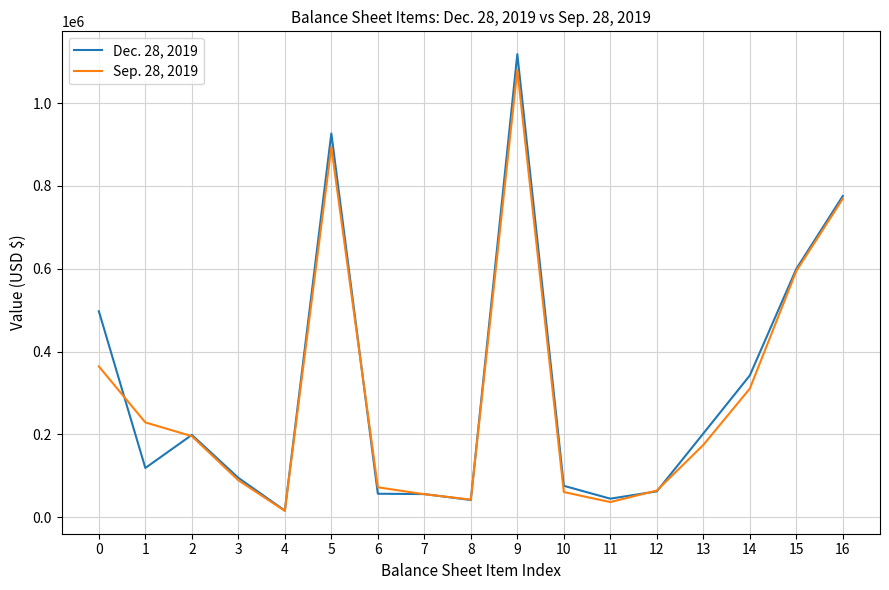

What is the difference between the maximum and minimum values in the Dec. 28, 2019 series?

1101900